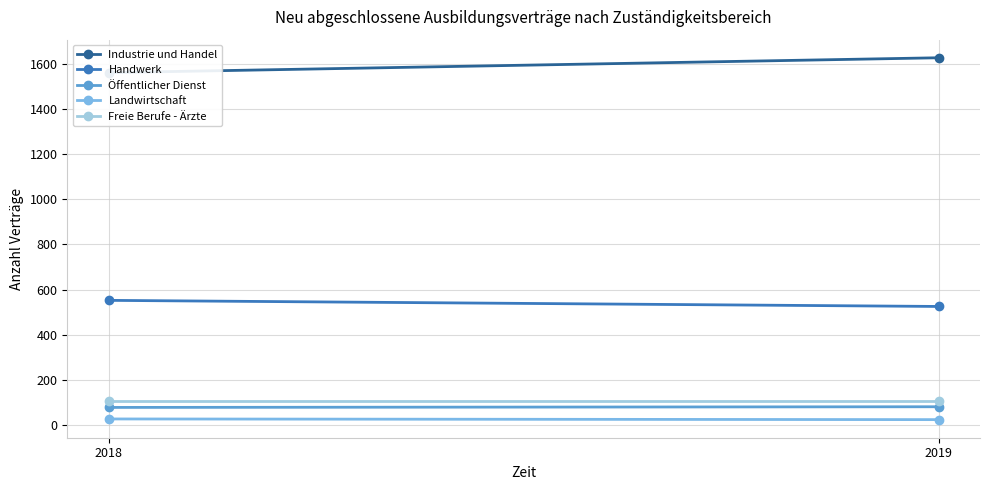

What is the maximum value shown in the chart?

1626